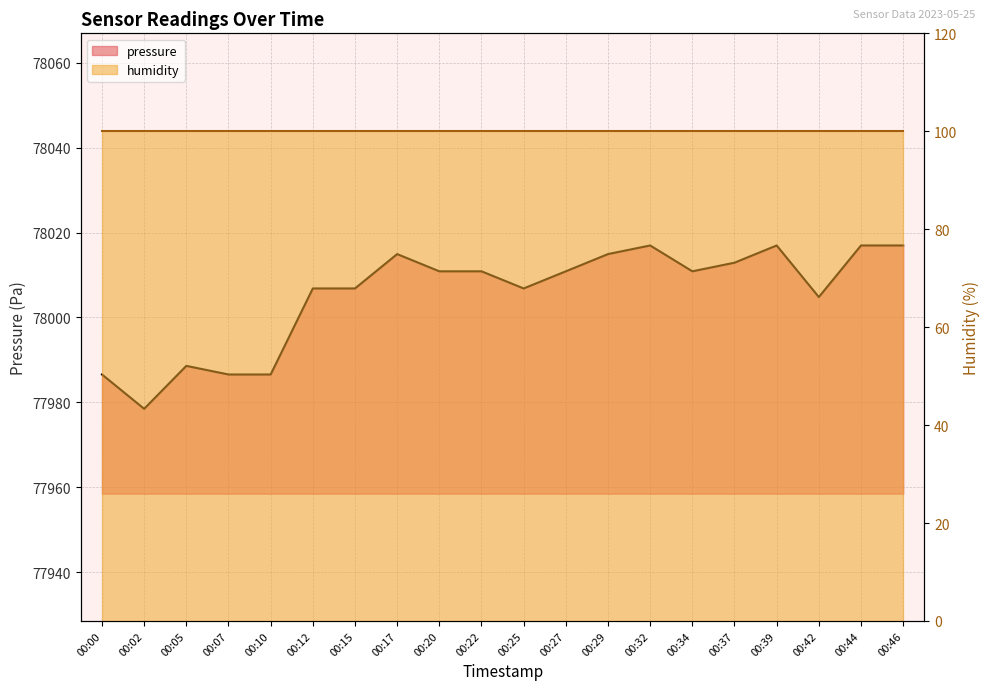

Between 00:32 and 00:29, which is larger?

00:32